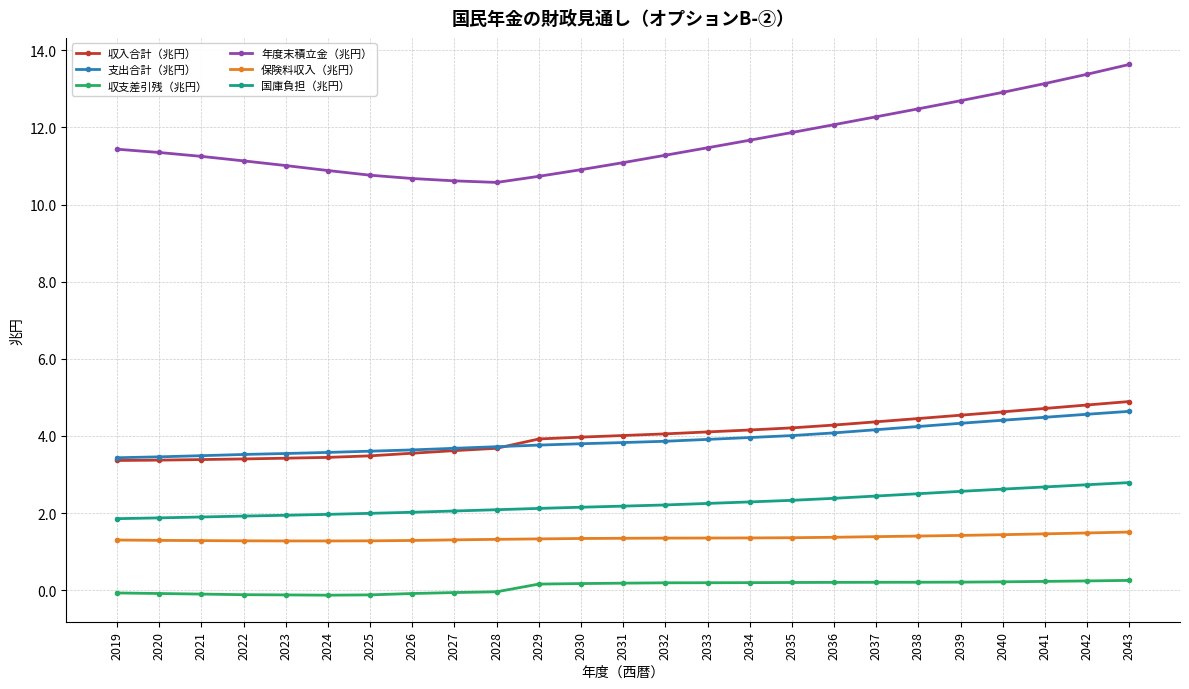

What is the difference between the 収支差引残（兆円） values at 2023 and 2028?

0.1